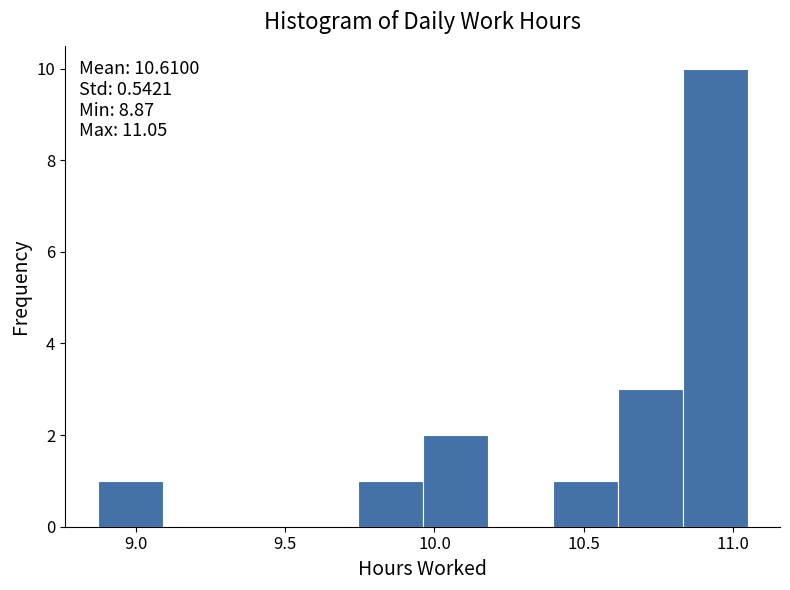

Which range on the x-axis has the tallest bar?

10.85 to 11.05